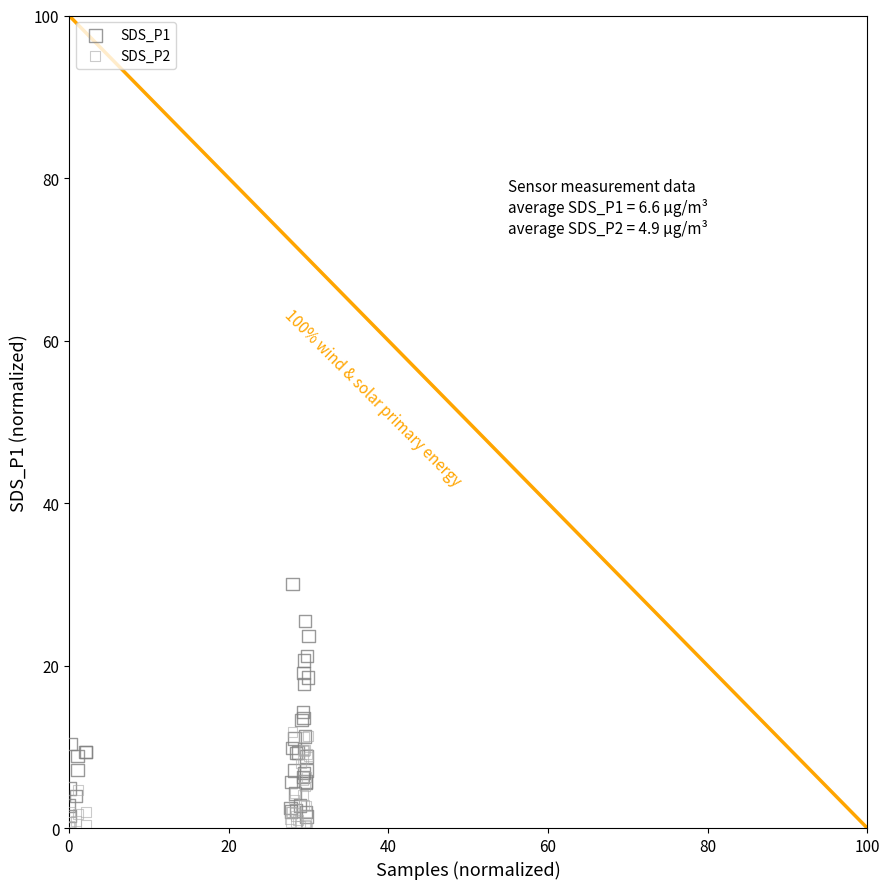

Which series reaches the minimum Y coordinate?

SDS_P2